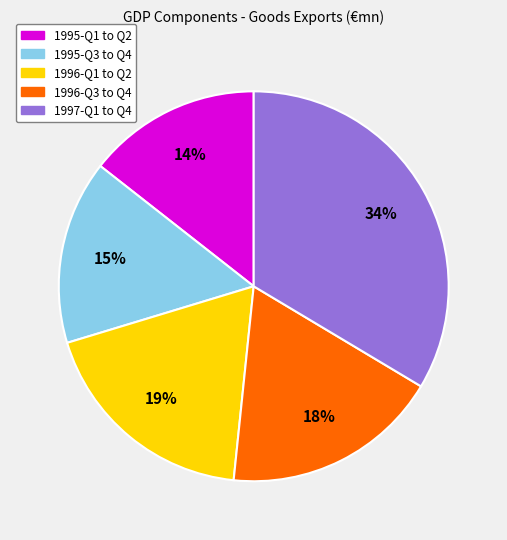

Is there any slice that represents more than half of the pie?

No